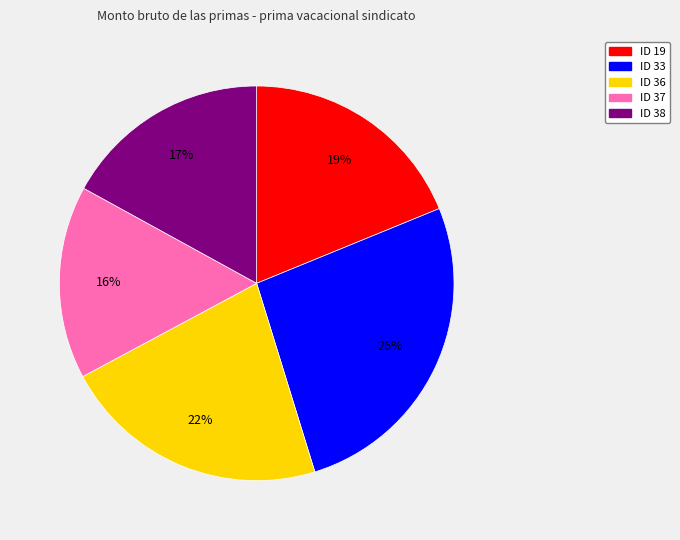

The ID 36 slice represents 22% of the pie. True or false?

True